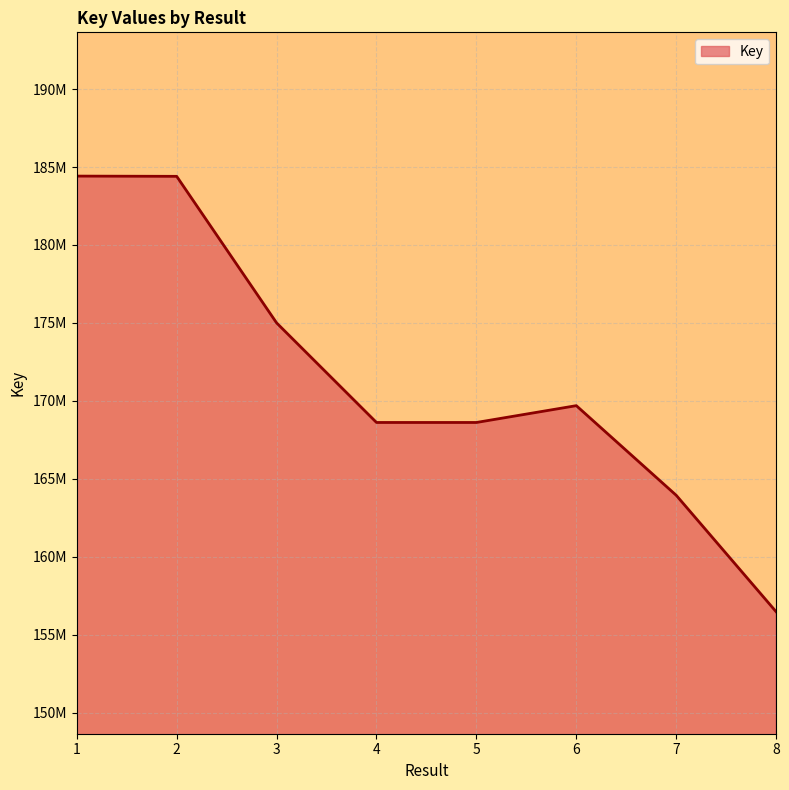

The value at 2 is 273709957. True or false?

False